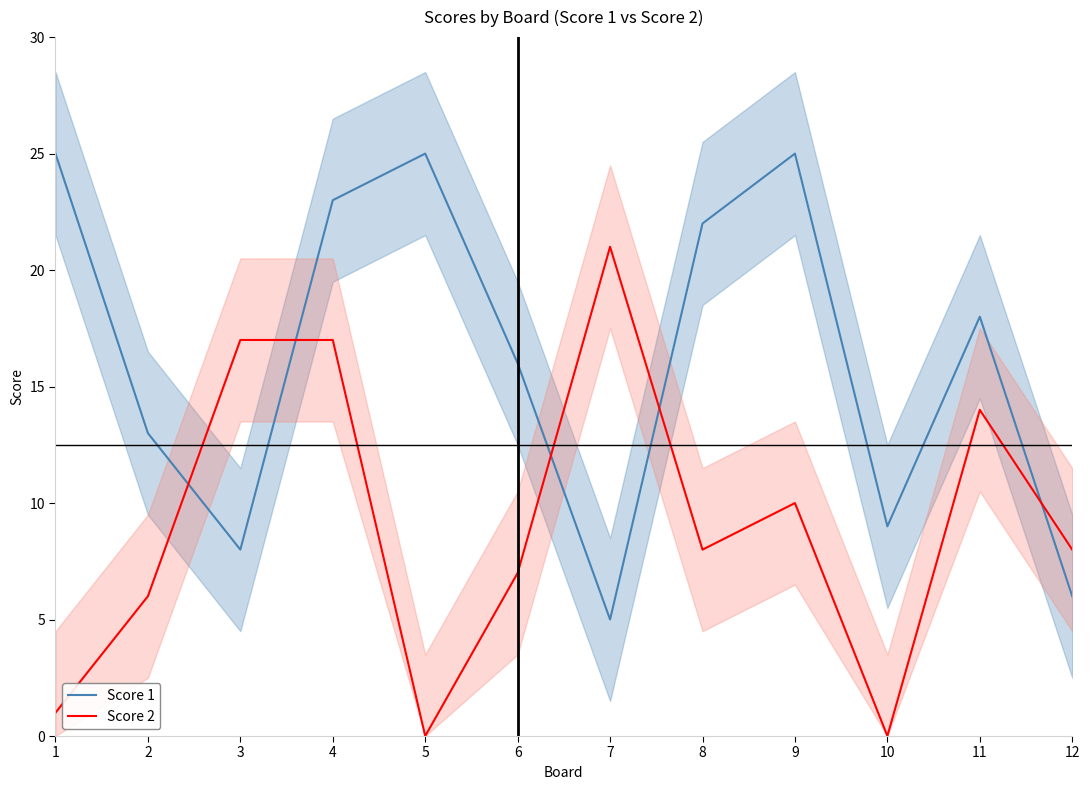

Does the chart display data point markers on the line(s)?

No